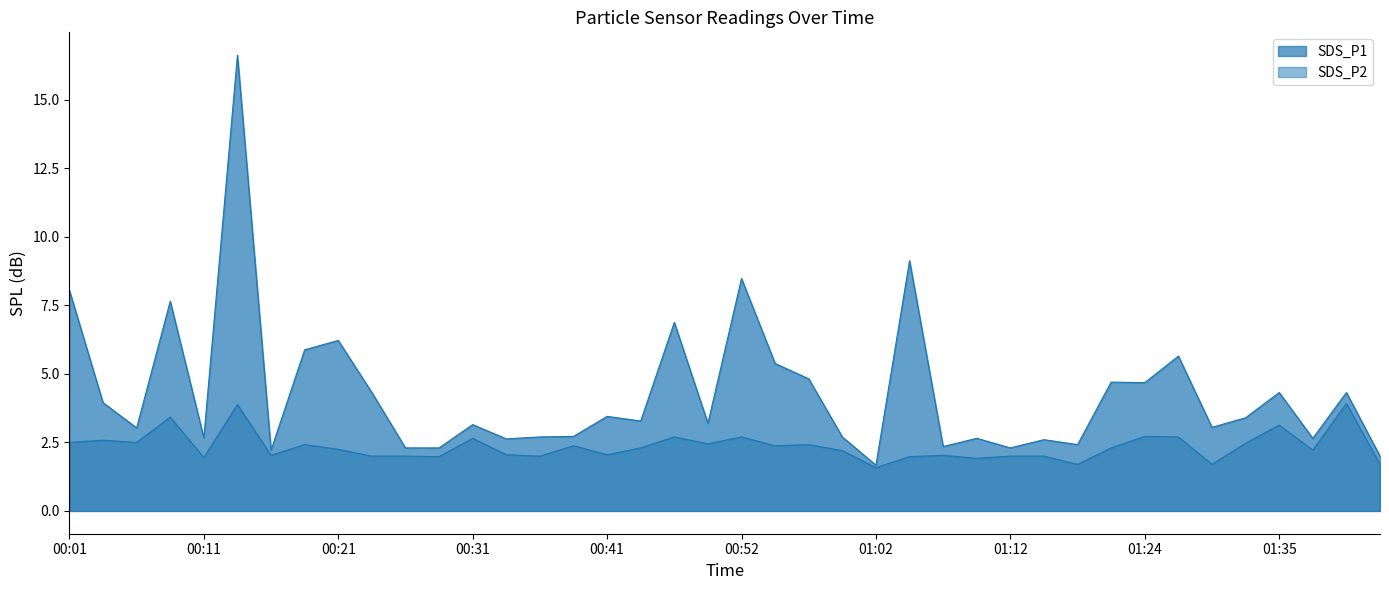

At which label does SDS_P1 reach its peak?

00:14